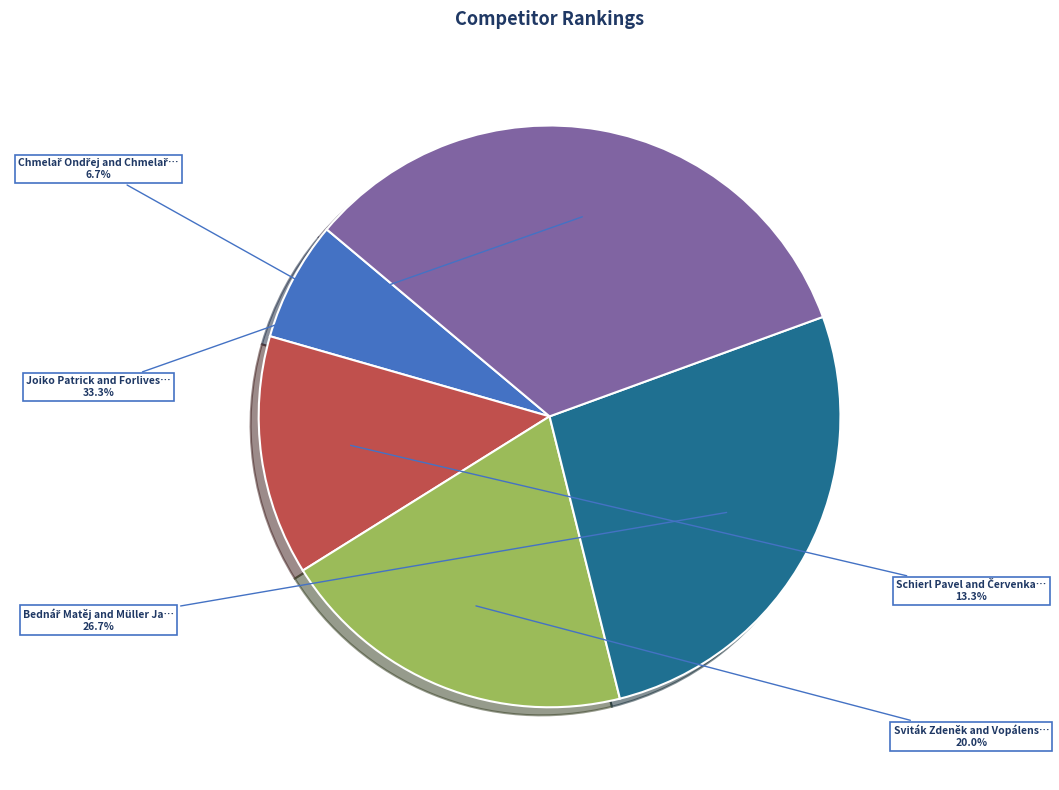

Count the number of slices in the pie.

5